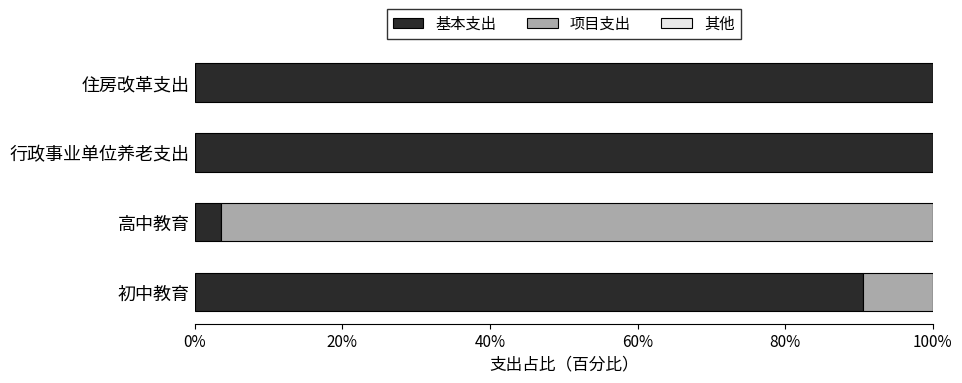

What is the sum of the 基本支出 values at 高中教育 and 初中教育?

94.2